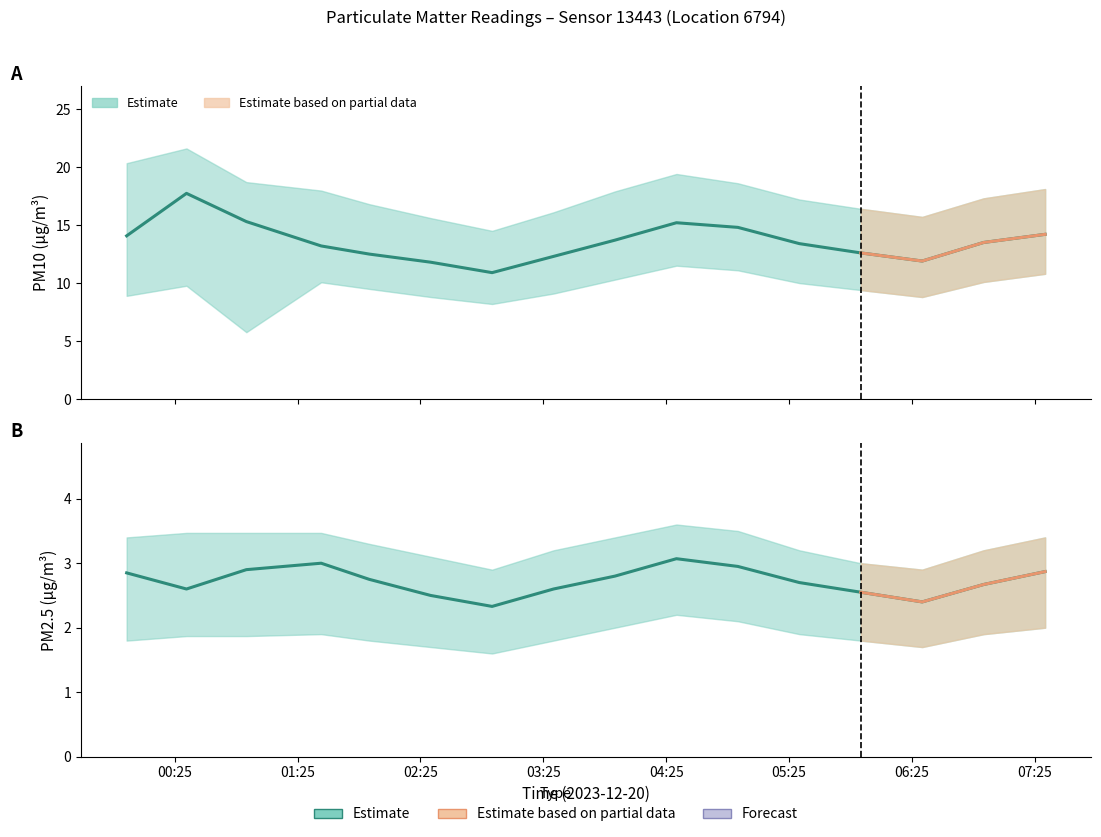

What position from the right is 04:30?

7